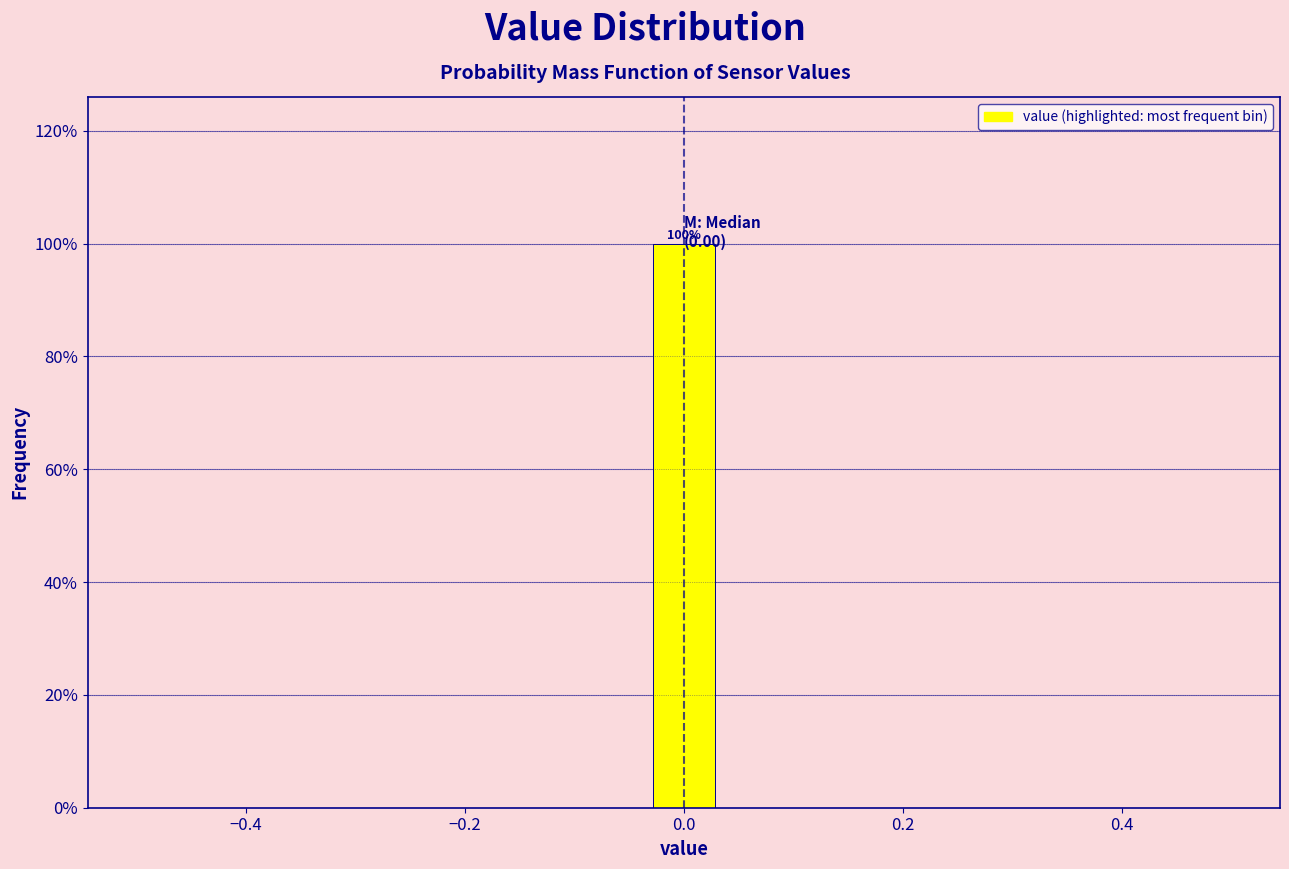

Around what value on the x-axis is the tallest bar? Give the approximate position of its centre, as read against the axis.

0.00